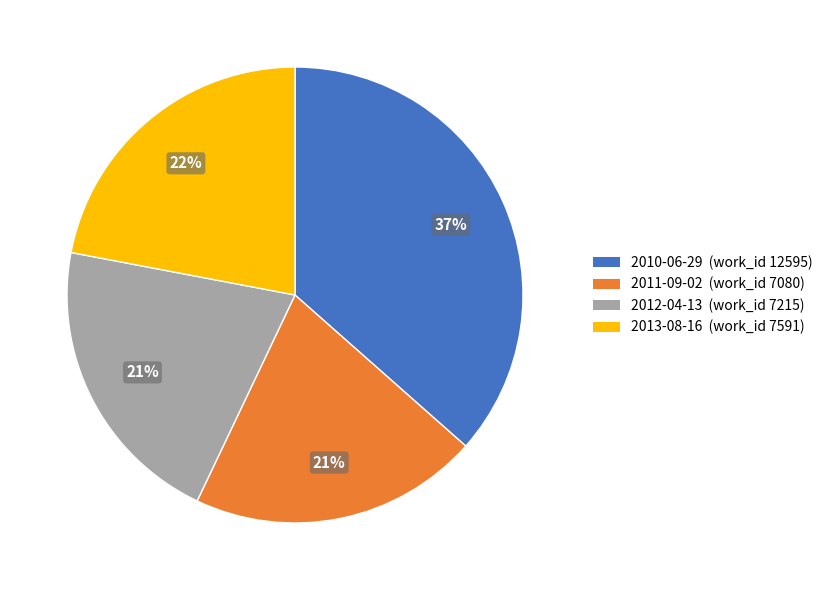

Does any single category account for the majority?

No